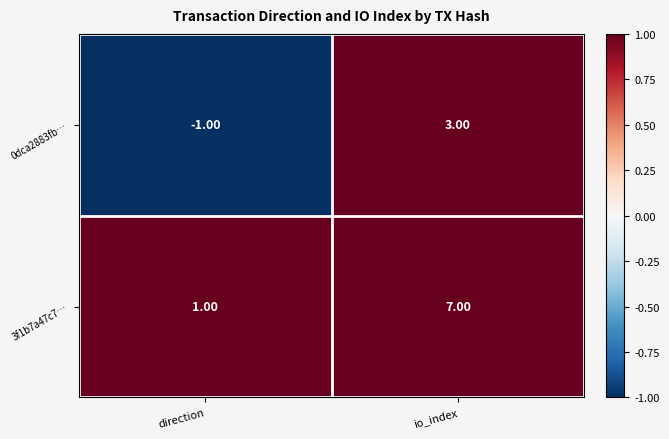

Which category has the highest value across all series?

io_index